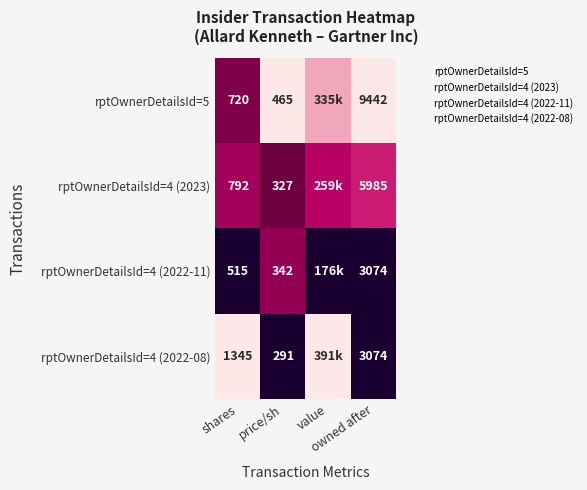

Which series has the widest spread of values?

rptOwnerDetailsId=4 (2022-08)